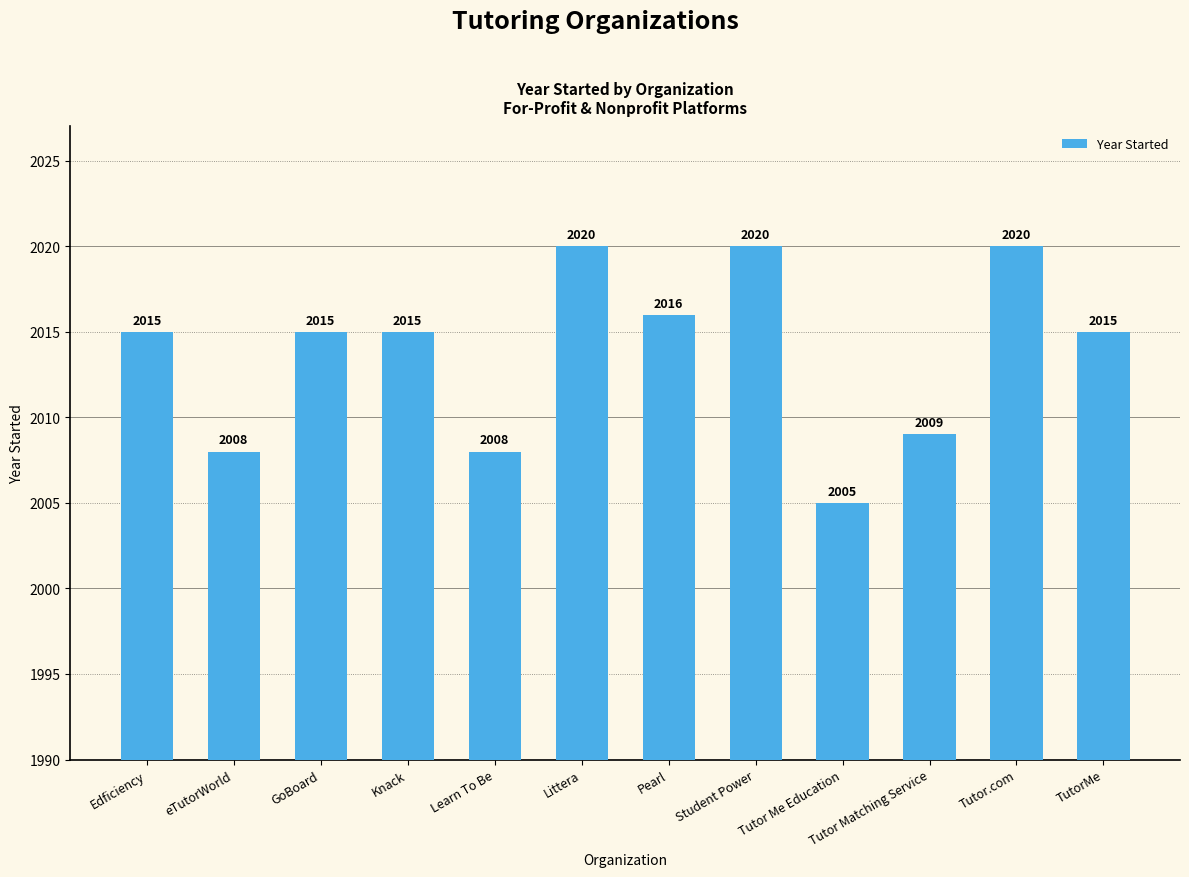

What is the sum of all values?

24166